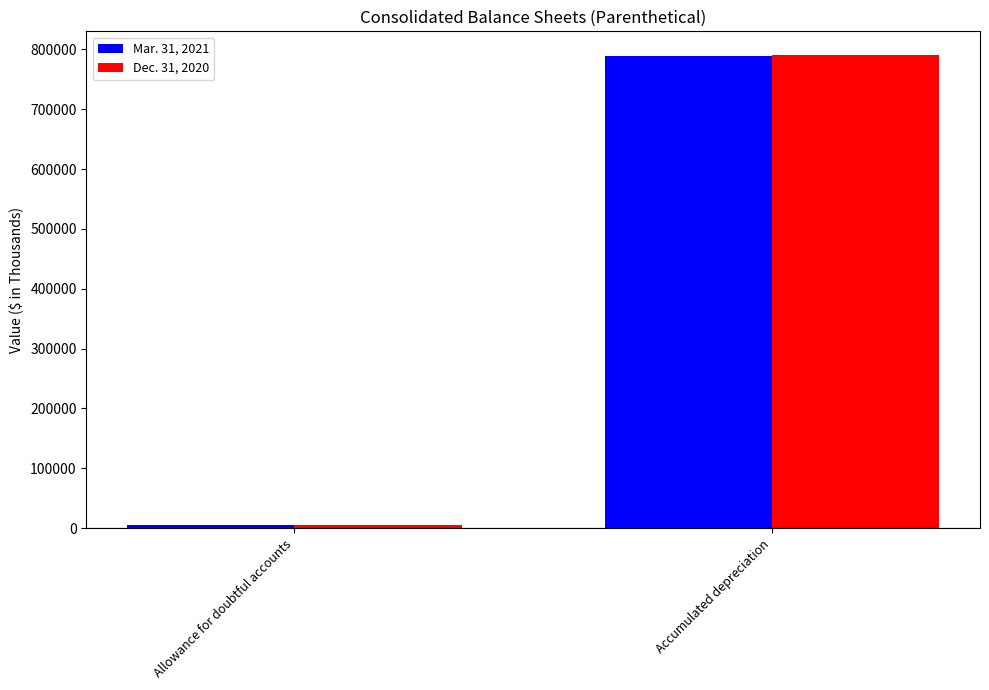

How many bars are there in total?

4